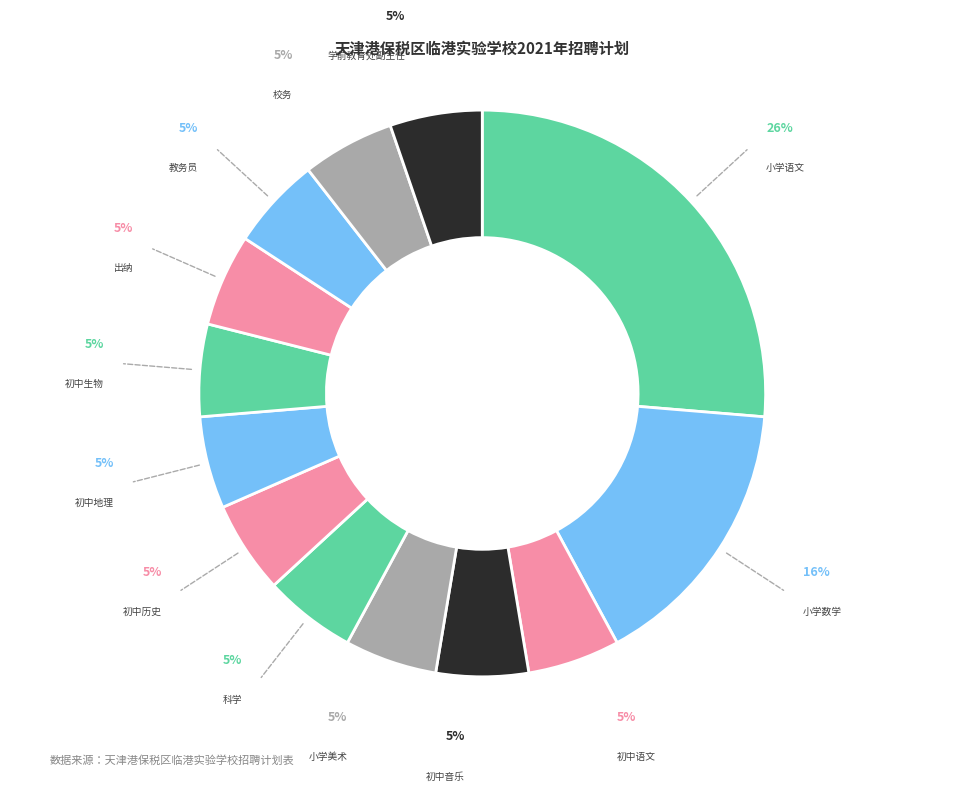

Combined, do 小学美术 and 教务员 account for over 50%?

No